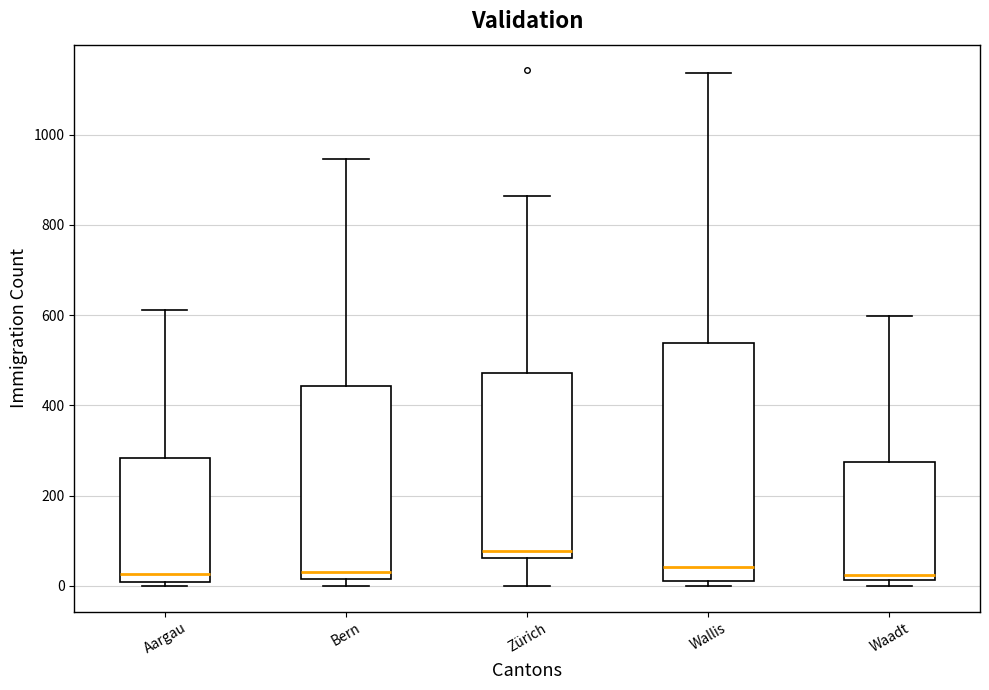

Where is the upper edge of the box for Bern on the y-axis? The values are not printed on the chart, so give them approximately, as read against the axis.

440